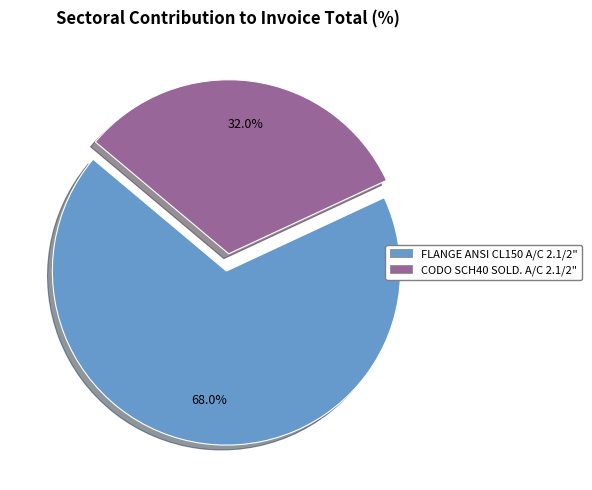

Does any single category account for the majority?

Yes